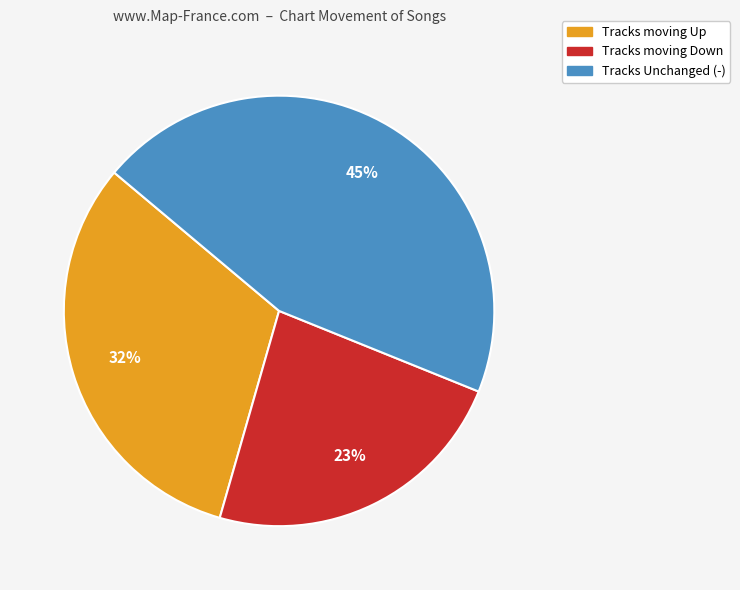

To the nearest percent, what is the difference between the largest and smallest slice percentages?

22%